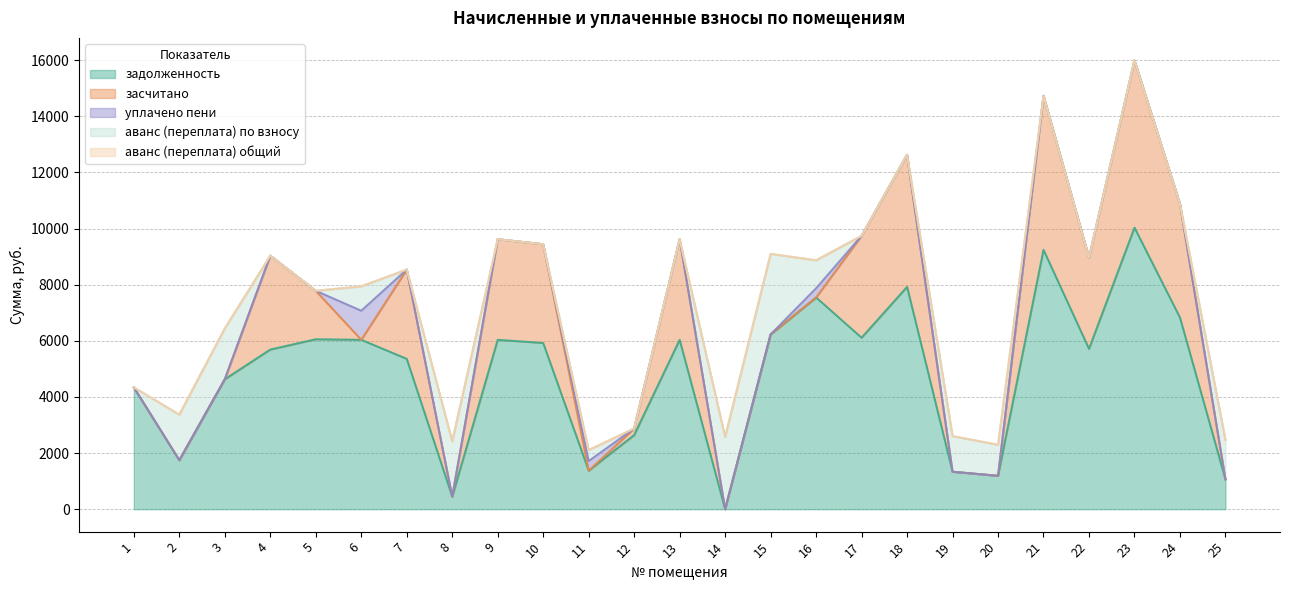

At which label is засчитано closest to 2980?

7